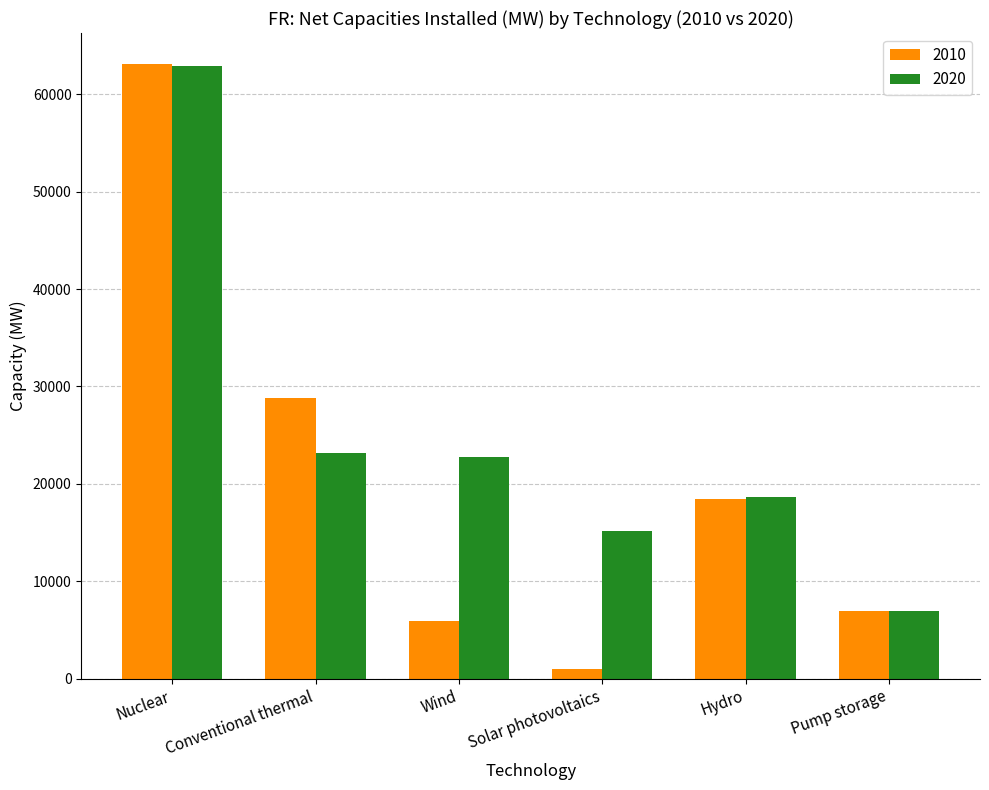

What is the difference between the highest and lowest values at Conventional thermal?

5669.7